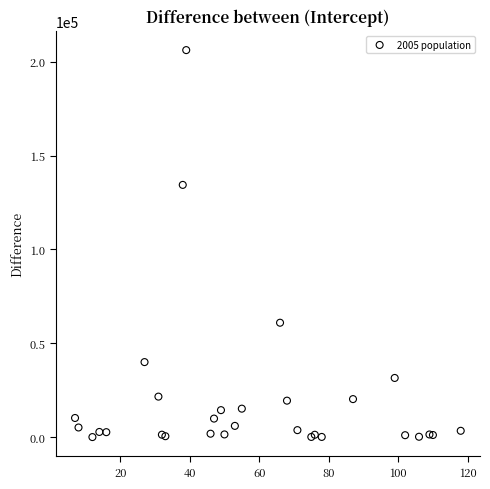

What Y value in the scatter plot is closest to 103075?

134347